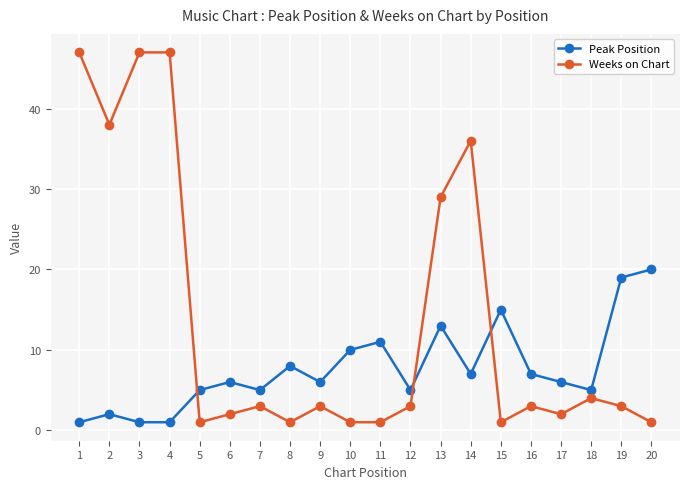

Rank the series by their maximum value, from highest to lowest.

Weeks on Chart, Peak Position